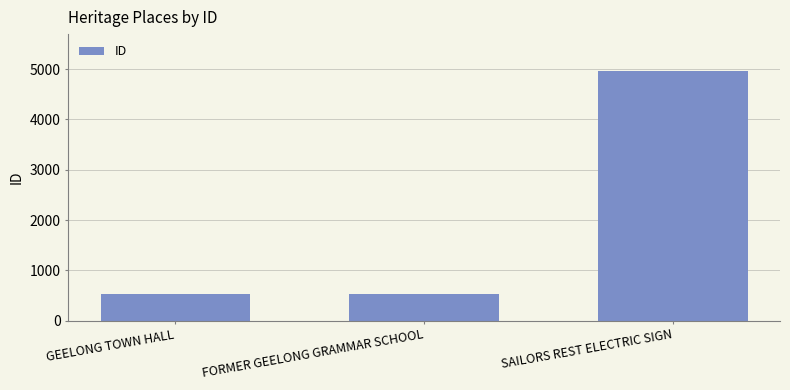

Where is the data nearest to the value 2739?

FORMER GEELONG GRAMMAR SCHOOL